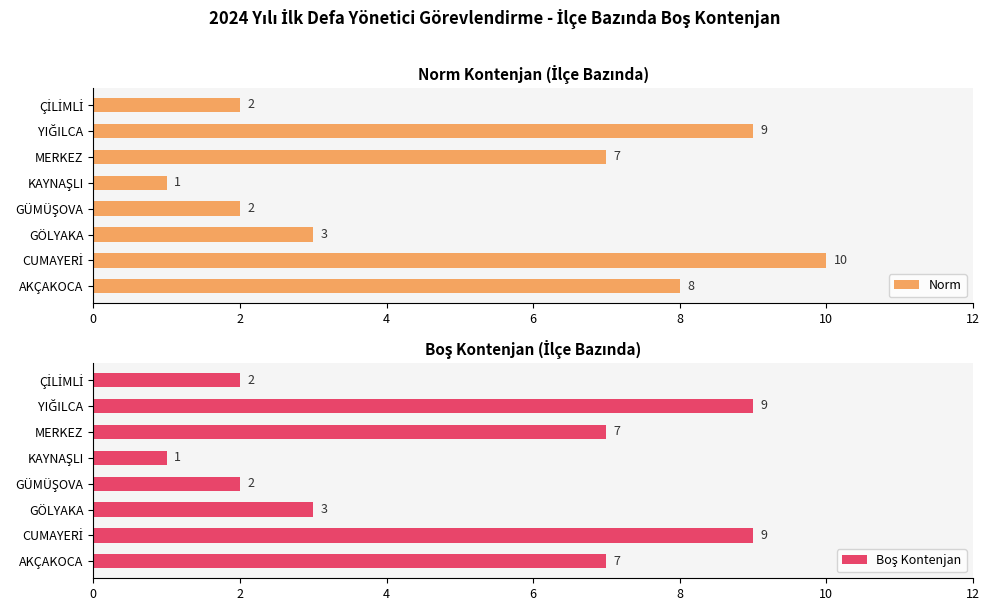

How many data points in Boş Kontenjan are above 7?

2